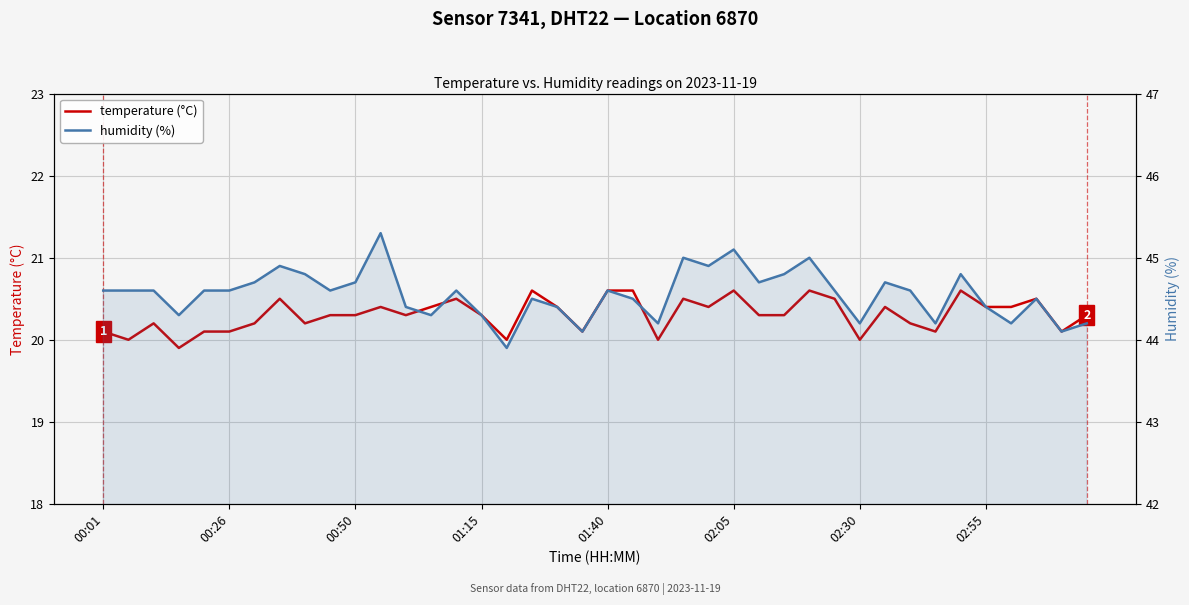

What is the difference between the highest and lowest values at 00:50?

24.4